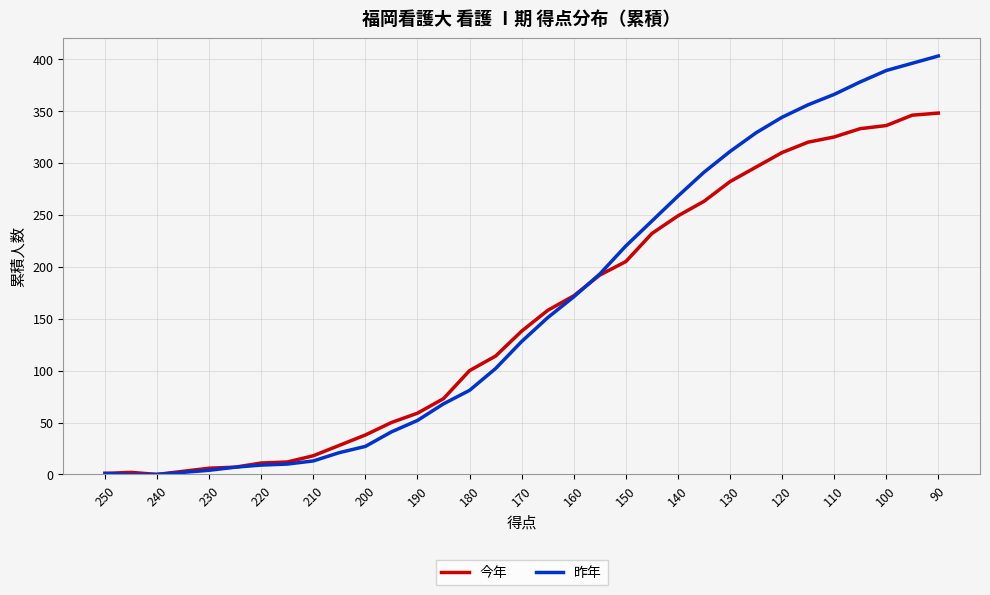

What is the average value of the 今年 series?

152